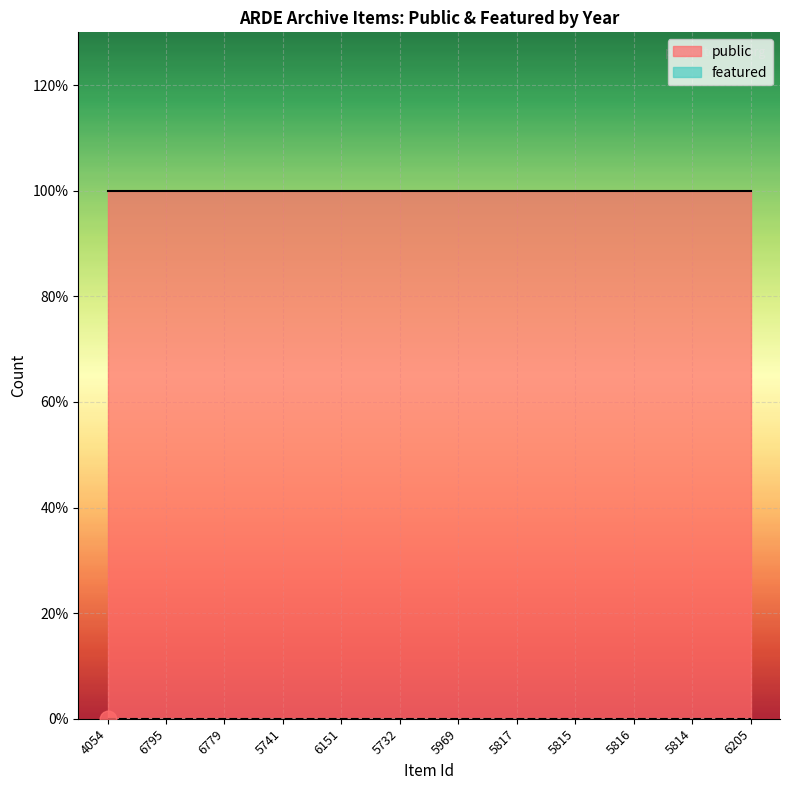

What are all the series names shown in the legend?

public, featured